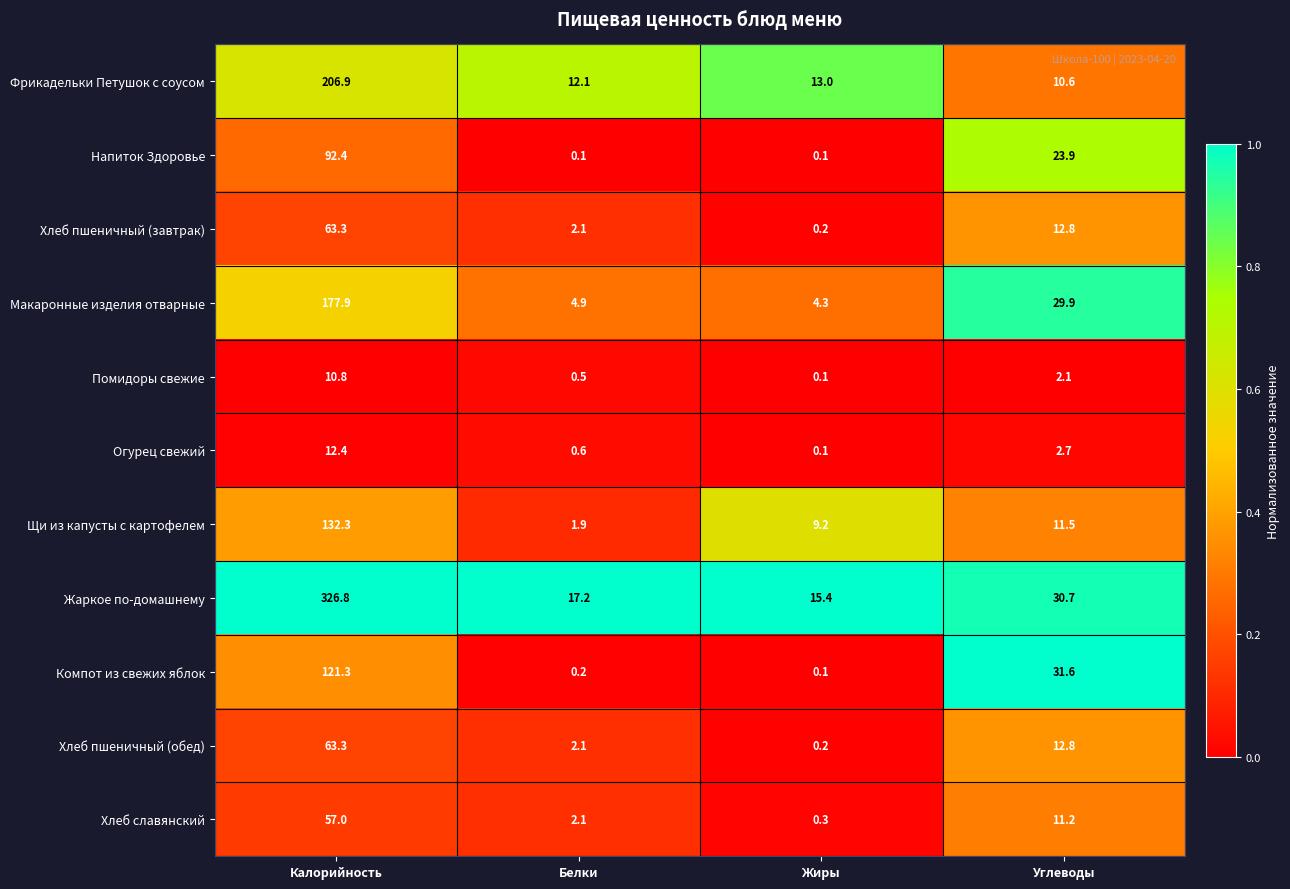

Rank the categories by Хлеб пшеничный (завтрак) value from lowest to highest.

Жиры, Белки, Углеводы, Калорийность